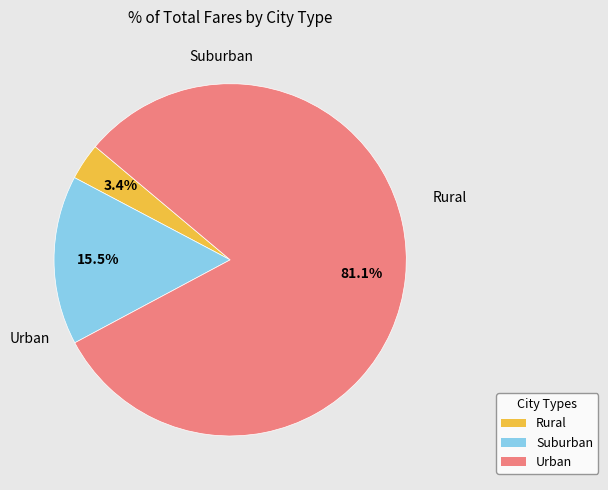

Does any single category account for the majority?

Yes